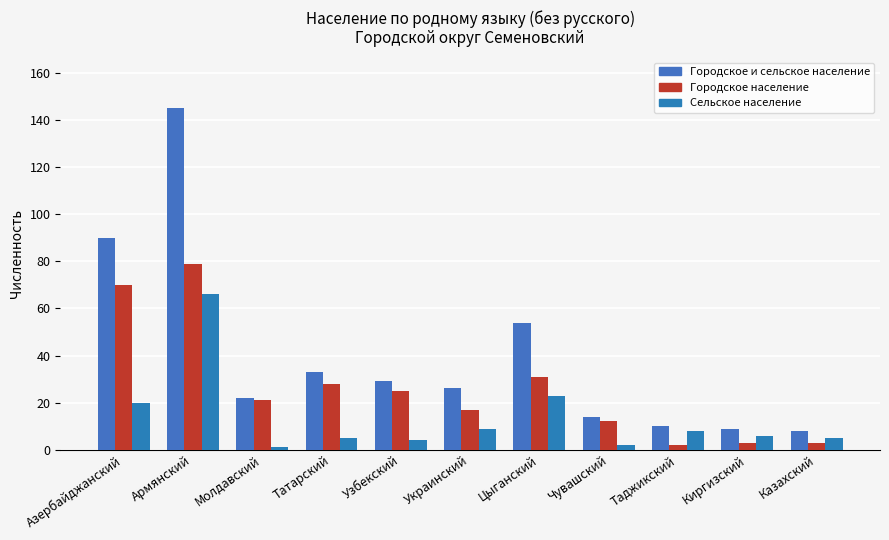

List the labels in order of Сельское население value, largest first.

Армянский, Цыганский, Азербайджанский, Украинский, Таджикский, Киргизский, Татарский, Казахский, Узбекский, Чувашский, Молдавский